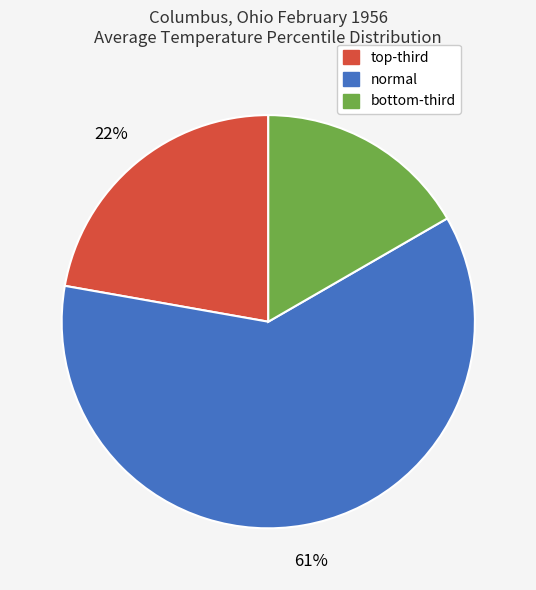

Rank the categories by value from highest to lowest.

normal, top-third, bottom-third